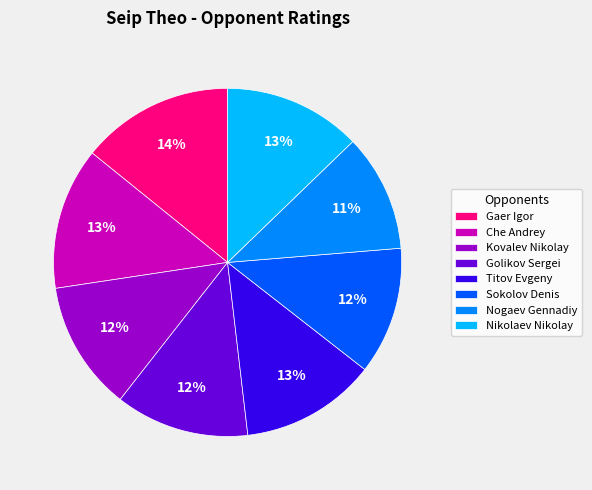

Is it true that Nikolaev Nikolay is 13% of the pie?

True